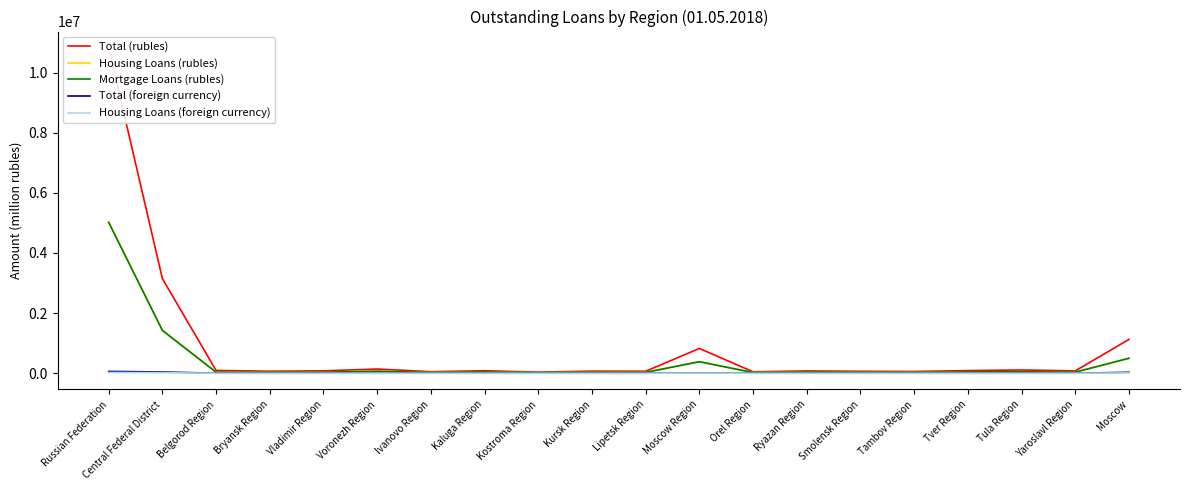

Is the value of Housing Loans (rubles) at Moscow greater than the value of Mortgage Loans (rubles) at Moscow?

Yes